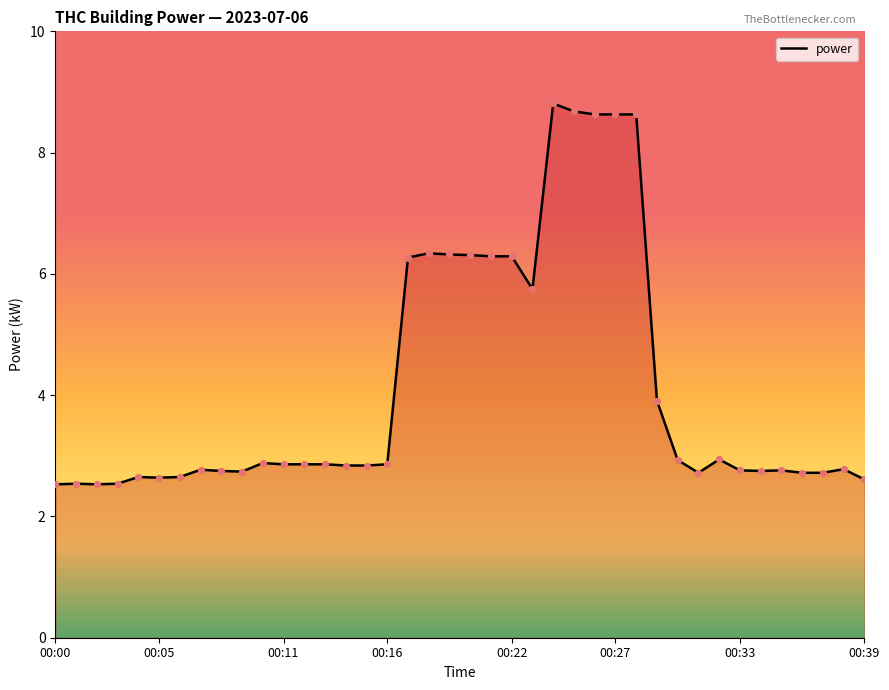

What is the difference between the maximum and minimum values?

6.3